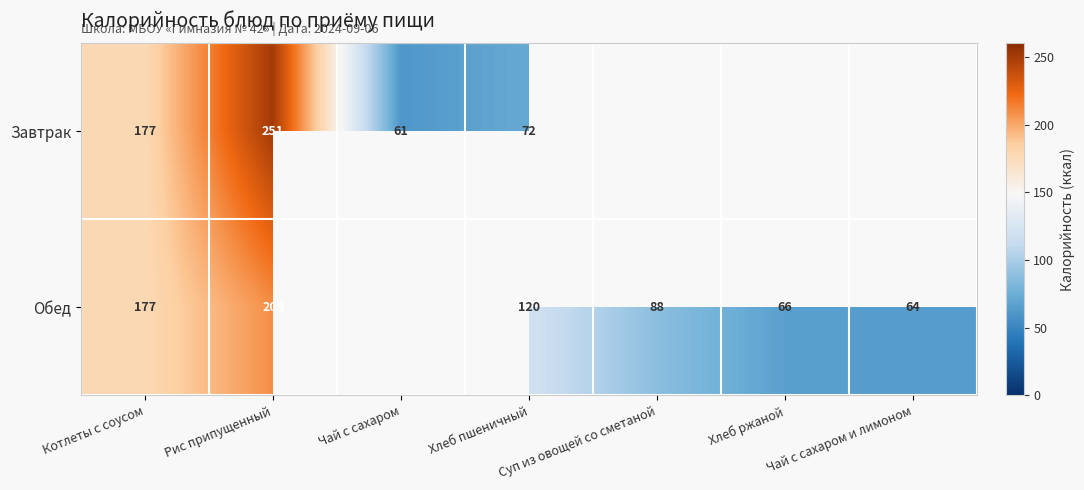

What is the spread (max minus min) of values at Рис припущенный?

42